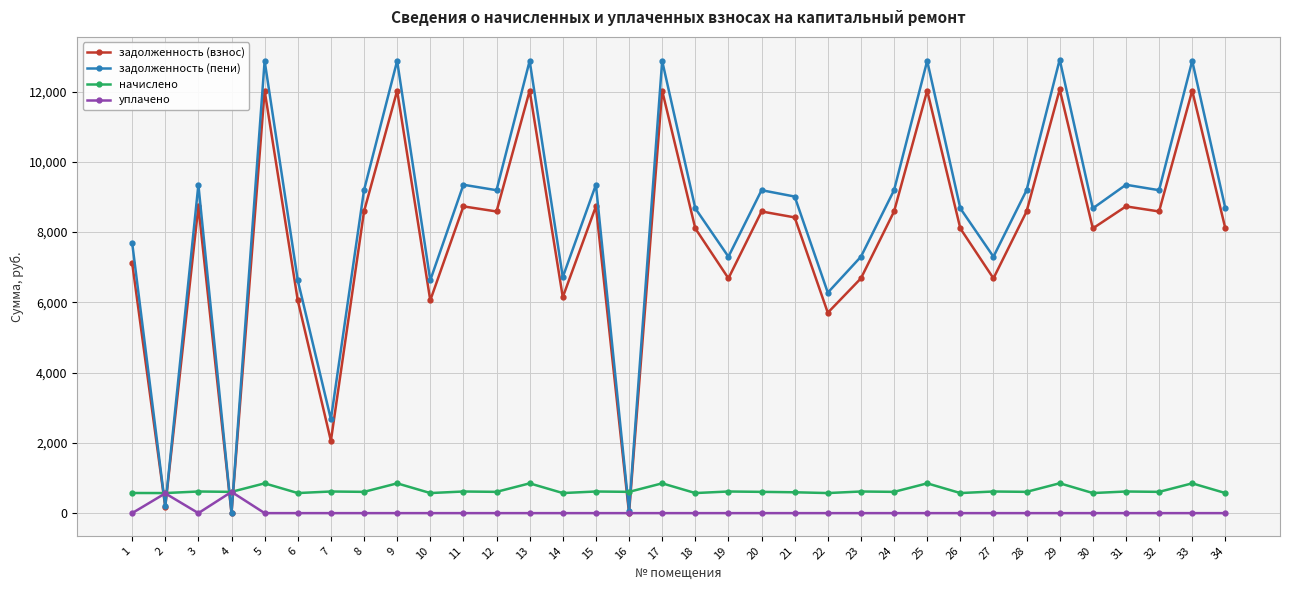

True or false: задолженность (пени) and начислено intersect in this chart.

True